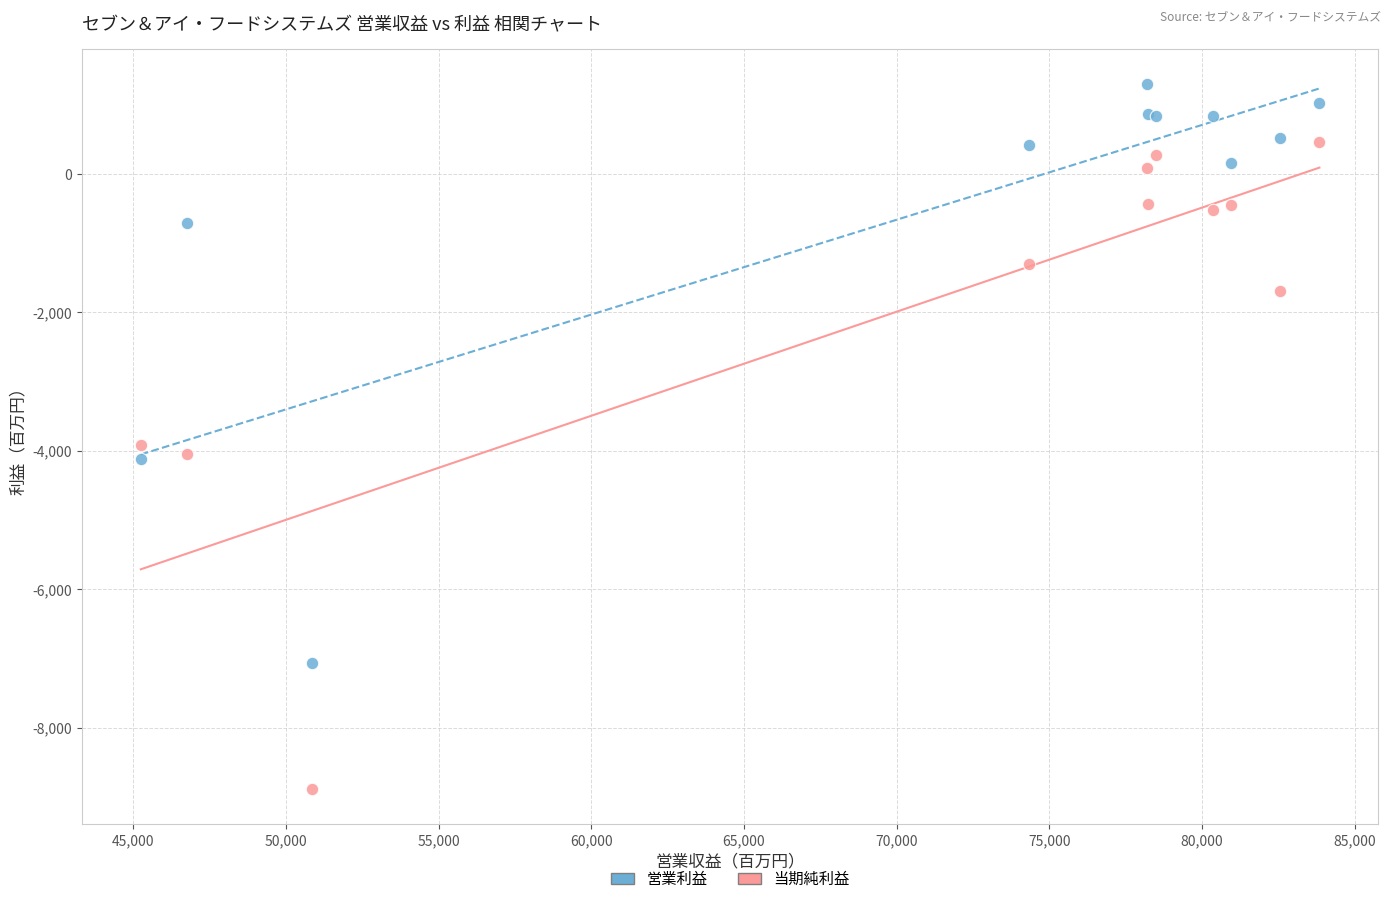

Which series has the widest spread of Y values?

当期純利益